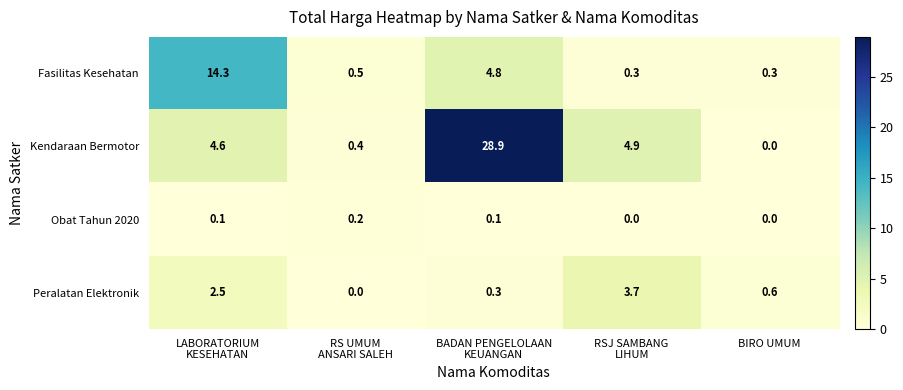

The value of Peralatan Elektronik at BIRO UMUM is 0.6. True or false?

True